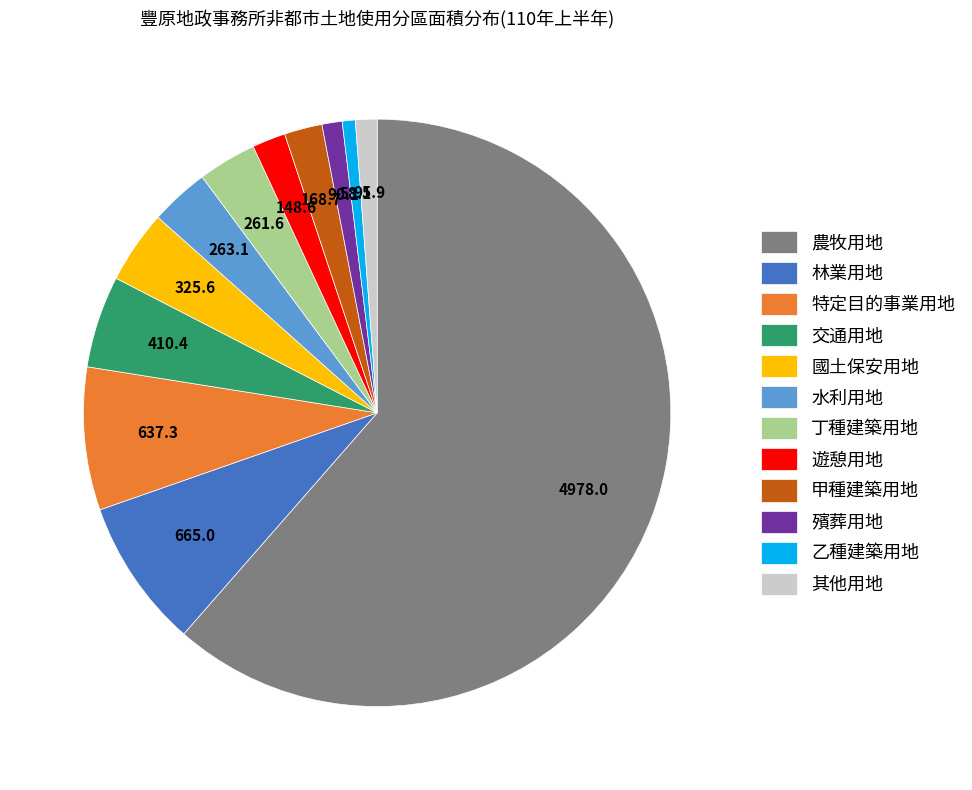

What is the largest slice in the pie chart?

農牧用地